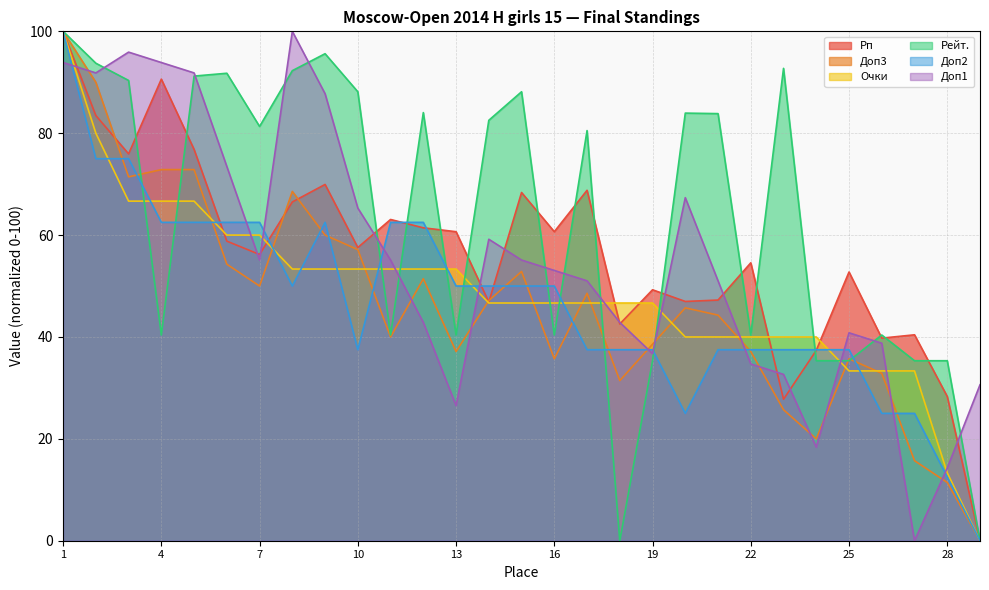

What is the difference between the highest and lowest values at 14?

35.9